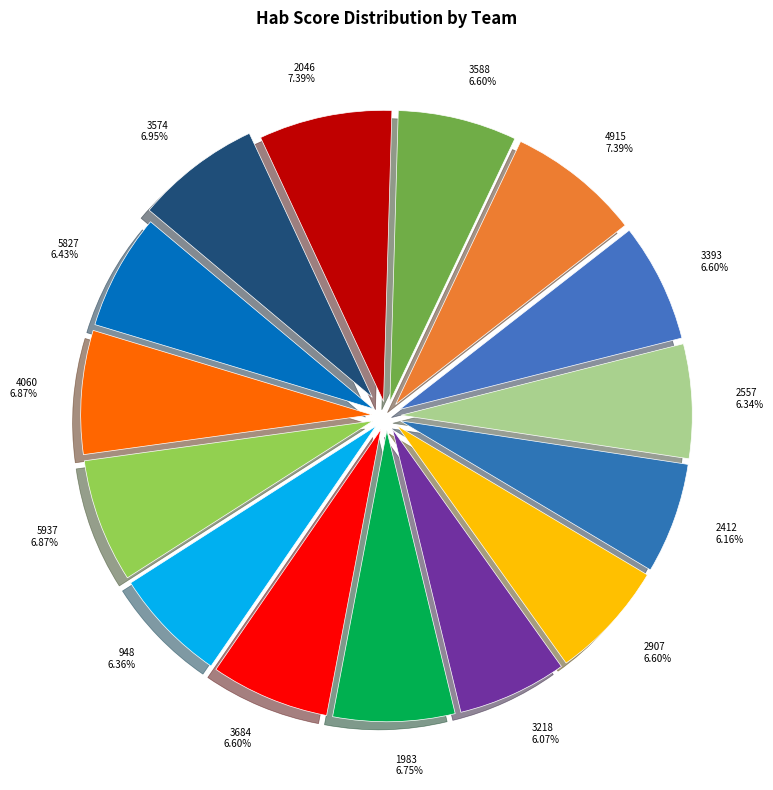

Is the sum of 3218 and 3393 greater than half?

No